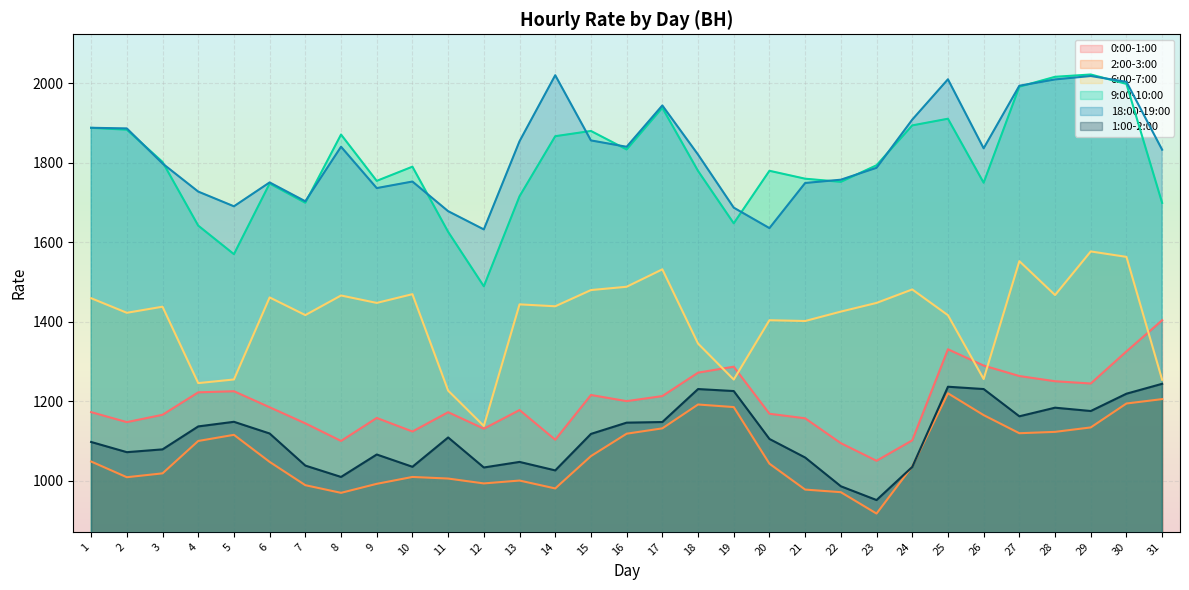

Reading left to right, transcribe all the data shown in this chart.

0:00-1:00: 1=1173.2	2=1148.1	3=1166.6	4=1223.1	5=1225.8	6=1185.5	7=1145.0	8=1100.8	9=1158.6	10=1124.5	11=1173.0	12=1131.6	13=1178.5	14=1103.8	15=1216.4	16=1200.9	17=1213.6	18=1272.6	19=1287.6	20=1169.2	21=1157.7	22=1095.2	23=1050.9	24=1102.2	25=1331.4	26=1290.4	27=1264.1	28=1251.0	29=1245.3	30=1326.1	31=1404.4
2:00-3:00: 1=1049.0	2=1009.5	3=1019.2	4=1100.7	5=1116.1	6=1048.1	7=989.4	8=970.2	9=992.9	10=1010.2	11=1006.1	12=993.9	13=1001.1	14=981.3	15=1062.6	16=1119.0	17=1132.4	18=1192.4	19=1186.0	20=1043.5	21=978.4	22=971.9	23=918.1	24=1036.7	25=1220.6	26=1165.7	27=1120.2	28=1123.6	29=1134.8	30=1195.0	31=1206.0
6:00-7:00: 1=1459.8	2=1423.2	3=1438.5	4=1246.2	5=1255.4	6=1461.8	7=1417.3	8=1466.7	9=1448.0	10=1470.0	11=1227.4	12=1138.4	13=1444.3	14=1439.5	15=1480.3	16=1488.6	17=1532.5	18=1345.8	19=1255.2	20=1404.5	21=1402.5	22=1426.1	23=1448.0	24=1481.9	25=1417.1	26=1256.5	27=1553.1	28=1467.8	29=1577.5	30=1563.8	31=1254.6
9:00-10:00: 1=1888.4	2=1883.8	3=1802.6	4=1642.4	5=1570.6	6=1748.3	7=1699.9	8=1871.6	9=1755.0	10=1790.7	11=1626.9	12=1489.8	13=1716.2	14=1867.4	15=1880.6	16=1834.0	17=1938.8	18=1780.1	19=1648.2	20=1780.4	21=1760.5	22=1752.5	23=1794.3	24=1894.6	25=1911.3	26=1750.3	27=1991.9	28=2016.8	29=2022.7	30=1998.9	31=1699.5
18:00-19:00: 1=1888.6	2=1886.9	3=1798.7	4=1728.0	5=1691.0	6=1751.1	7=1703.7	8=1840.9	9=1736.9	10=1753.3	11=1678.8	12=1632.9	13=1854.7	14=2020.8	15=1856.8	16=1840.8	17=1944.8	18=1821.2	19=1687.7	20=1636.2	21=1749.7	22=1758.0	23=1787.9	24=1909.1	25=2010.6	26=1837.0	27=1994.3	28=2010.2	29=2018.8	30=2004.1	31=1833.4
1:00-2:00: 1=1098.2	2=1072.5	3=1079.6	4=1137.3	5=1148.9	6=1119.5	7=1038.8	8=1010.2	9=1066.7	10=1035.8	11=1109.5	12=1034.0	13=1048.0	14=1026.7	15=1118.5	16=1146.8	17=1148.4	18=1231.3	19=1226.3	20=1105.8	21=1059.1	22=986.7	23=952.1	24=1035.4	25=1237.2	26=1231.3	27=1162.8	28=1184.4	29=1176.1	30=1219.6	31=1244.5